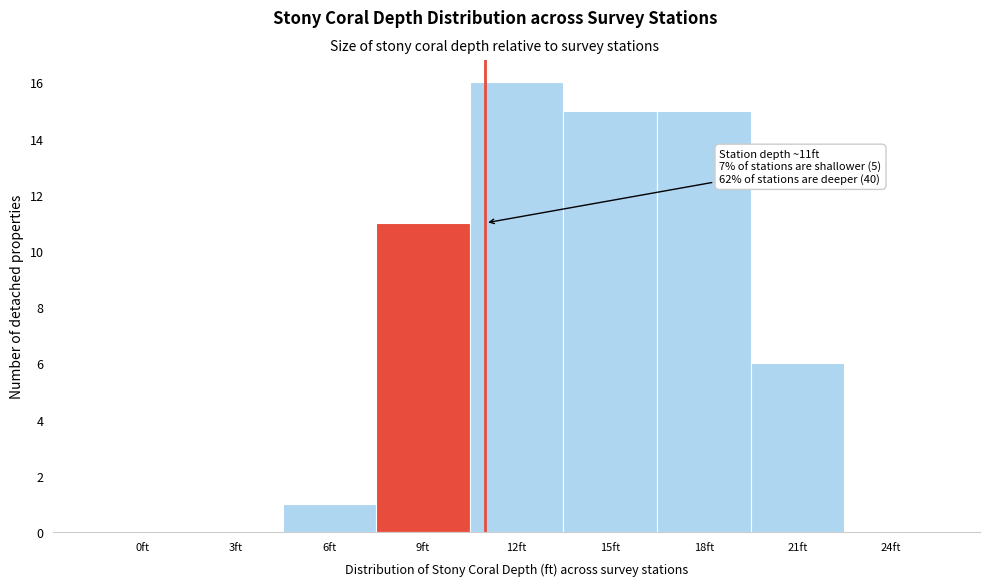

Reading left to right, extract all data points from this chart.

0ft=0	3ft=0	6ft=1	9ft=11	12ft=16	15ft=15	18ft=15	21ft=6	24ft=0